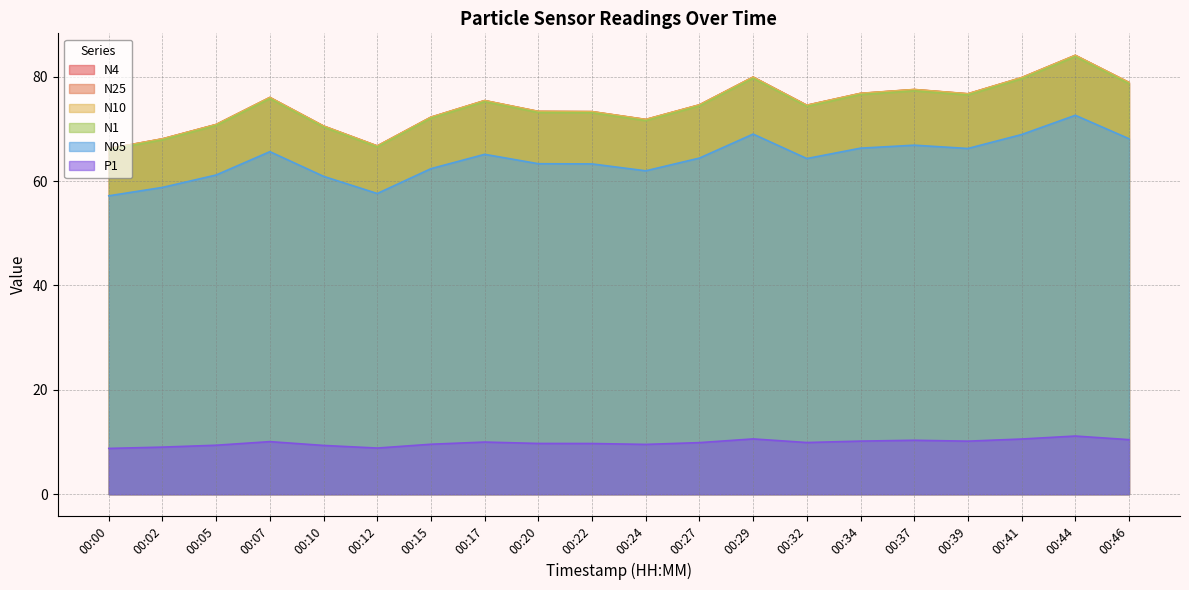

True or false: N4 has a value of 115.9 at 00:24.

False